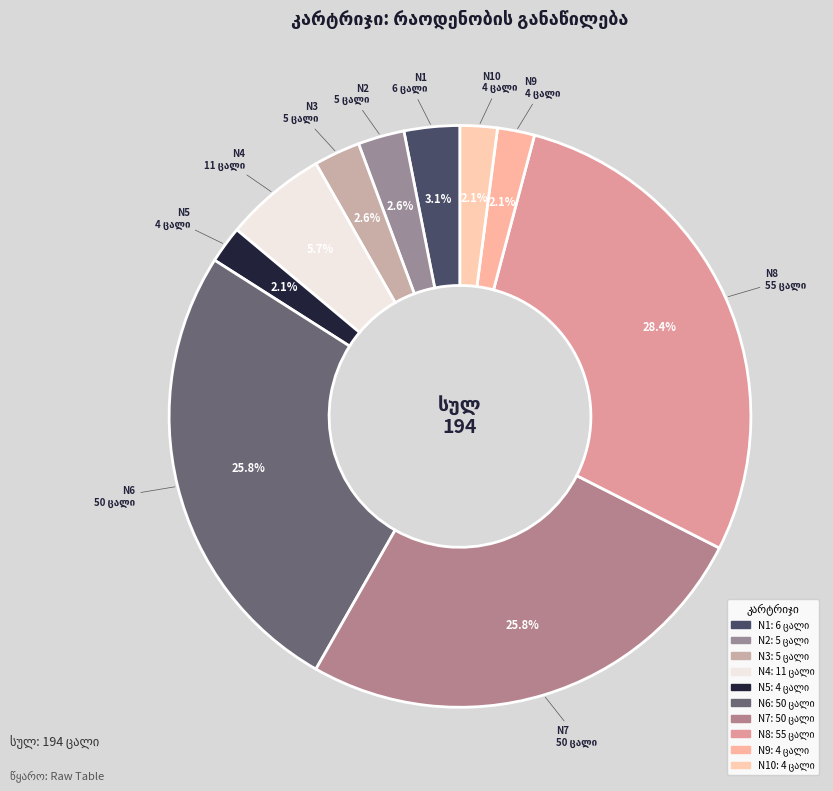

How many slices are in this pie chart?

10